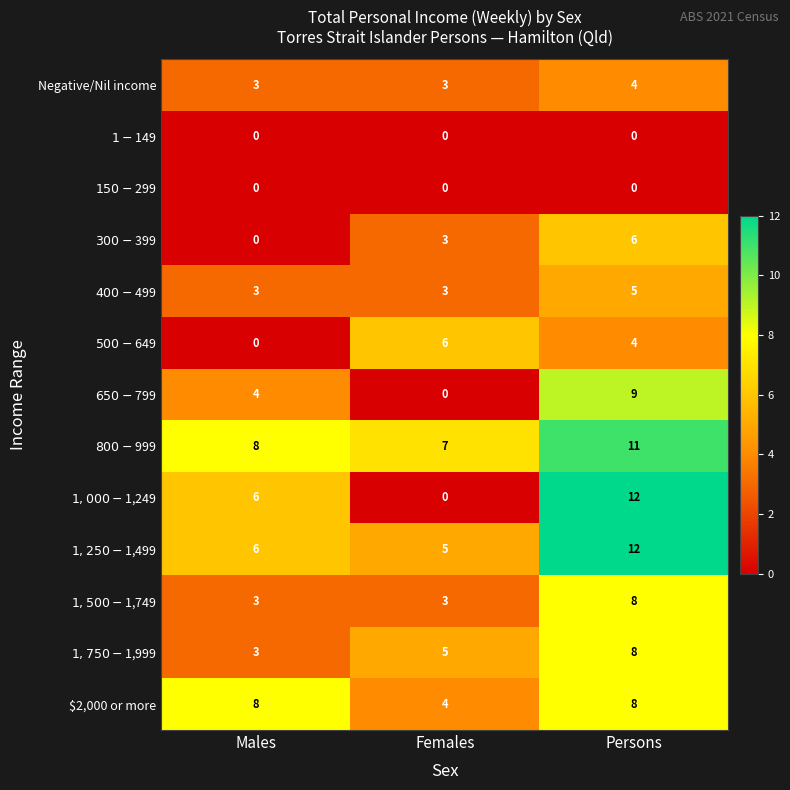

What is the average value of the $2,000 or more series?

7